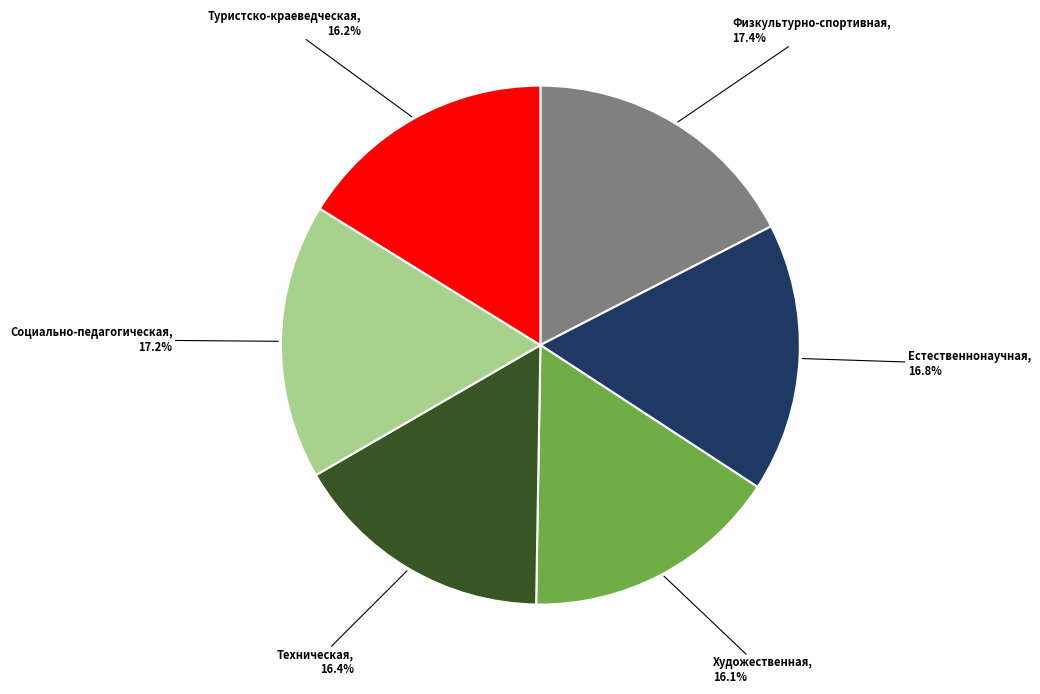

Is there any slice that represents more than half of the pie?

No